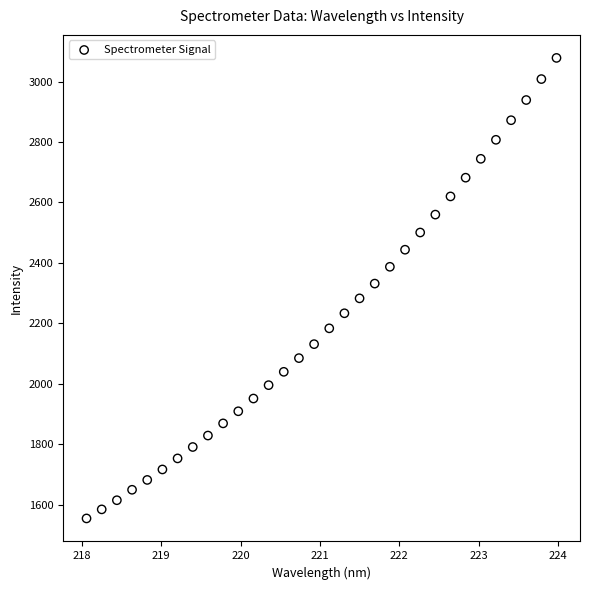

What is the range of Y values (max minus min)?

1523.7